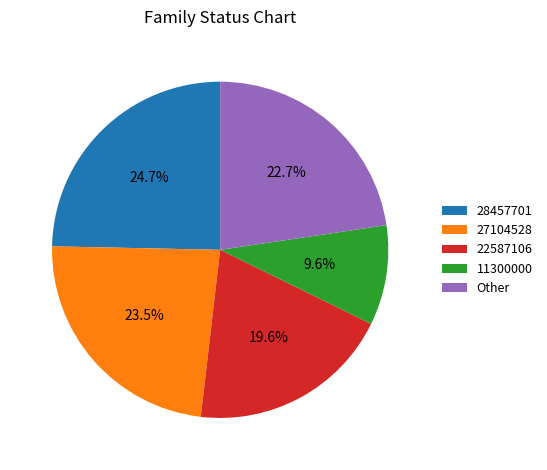

How many slices are in this pie chart?

5